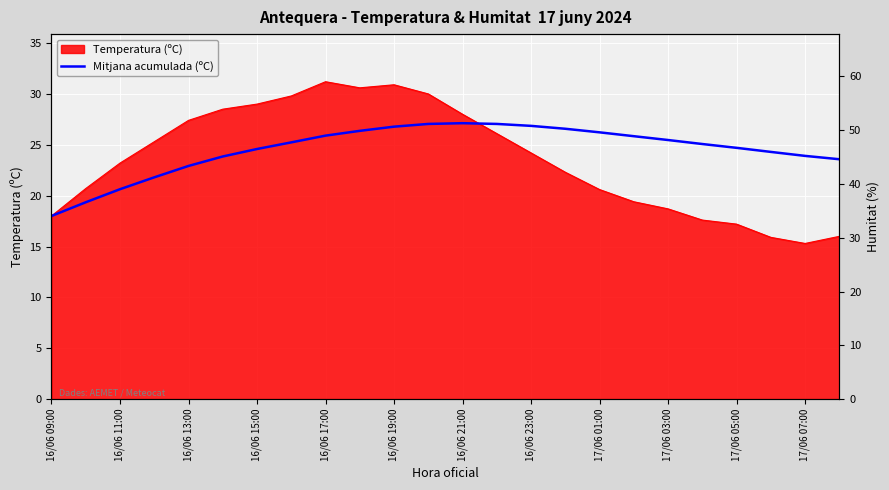

Is it true that the value at 17/06 03:00 is 12.1?

False